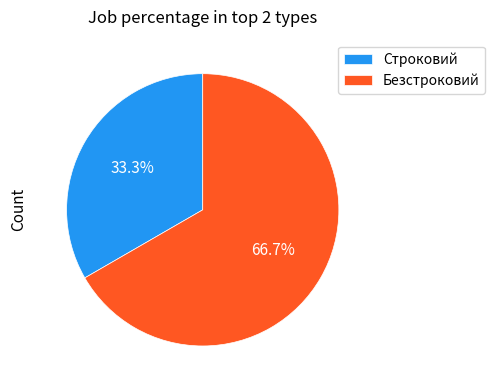

Which has a higher value, Строковий or Безстроковий?

Безстроковий